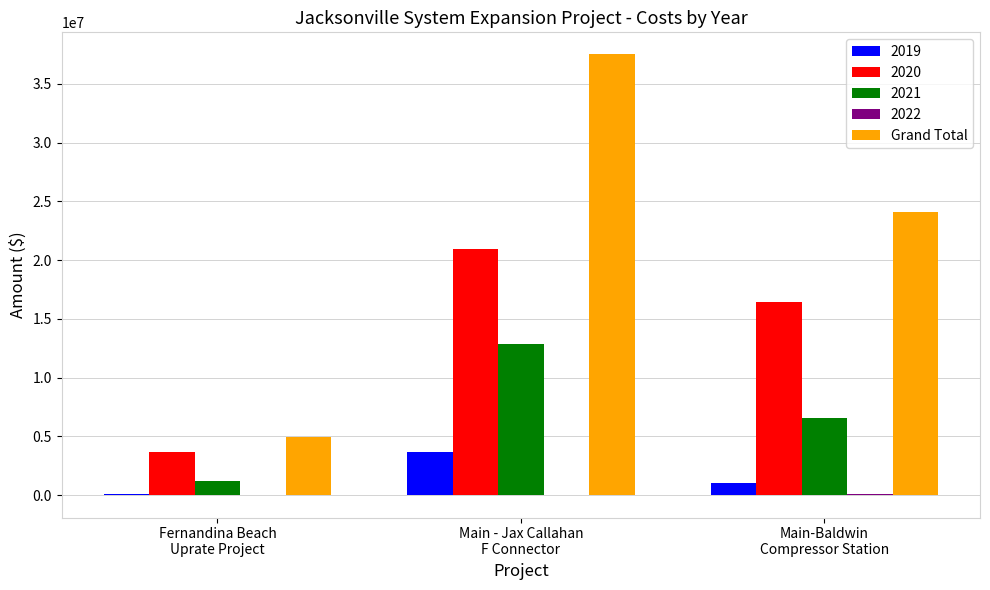

What is the sum of all 2019 values?

4795151.8